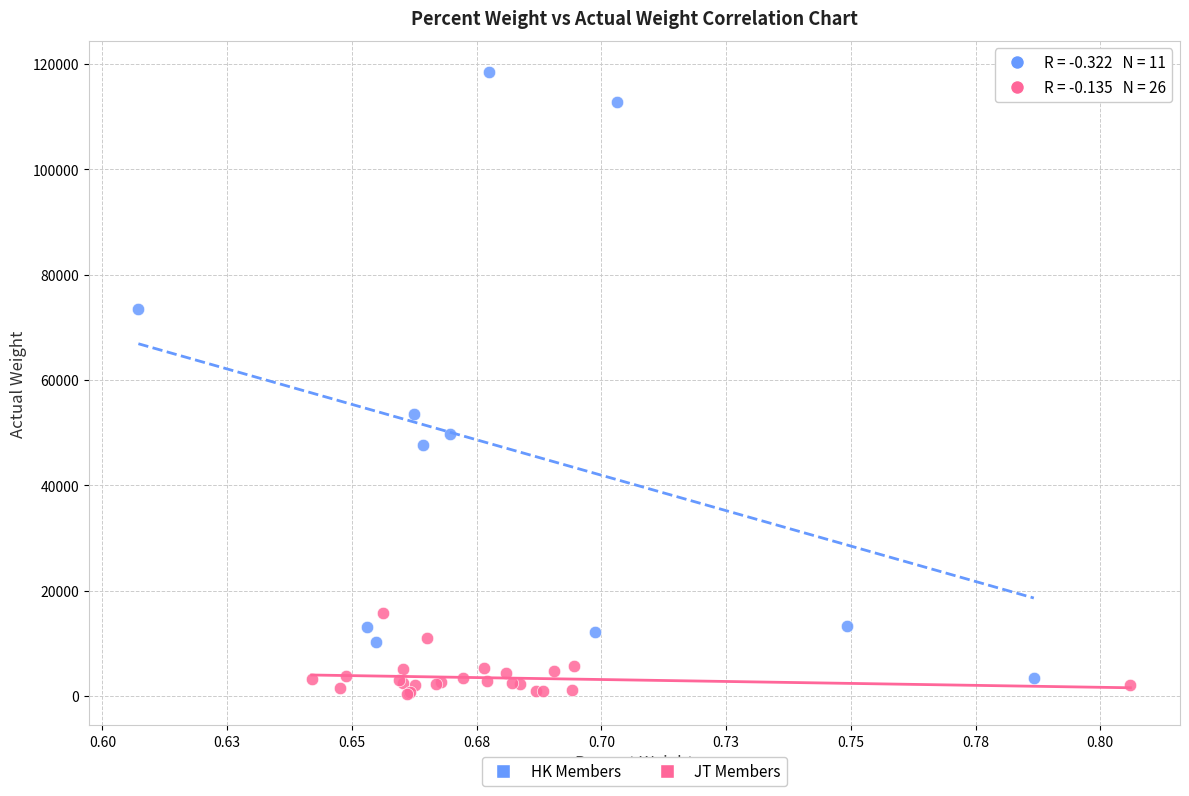

What are all the series names shown in the legend?

HK Members, JT Members